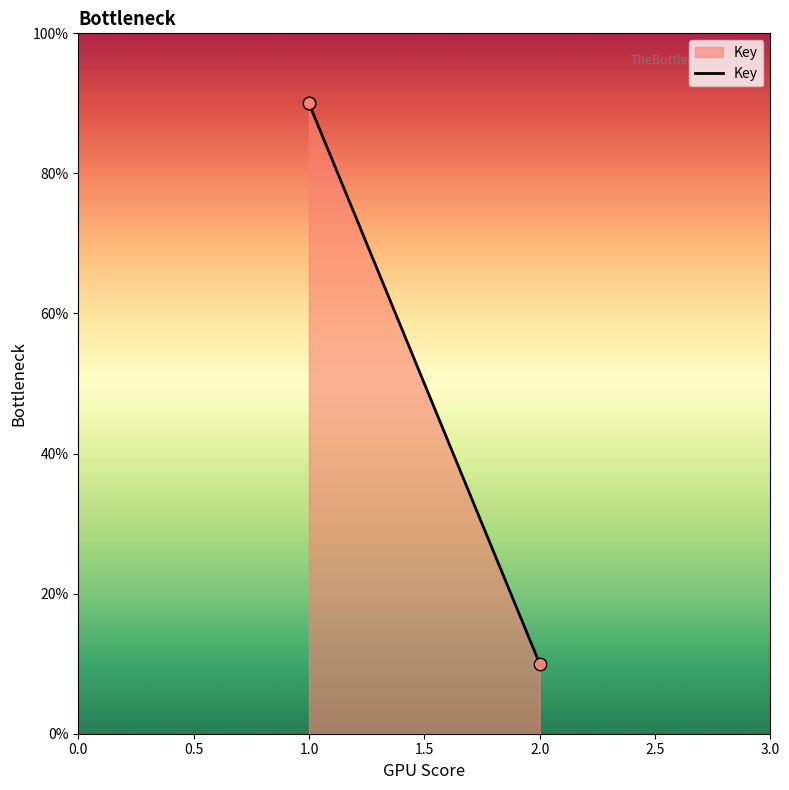

Which has a higher value, 2 or 1?

1